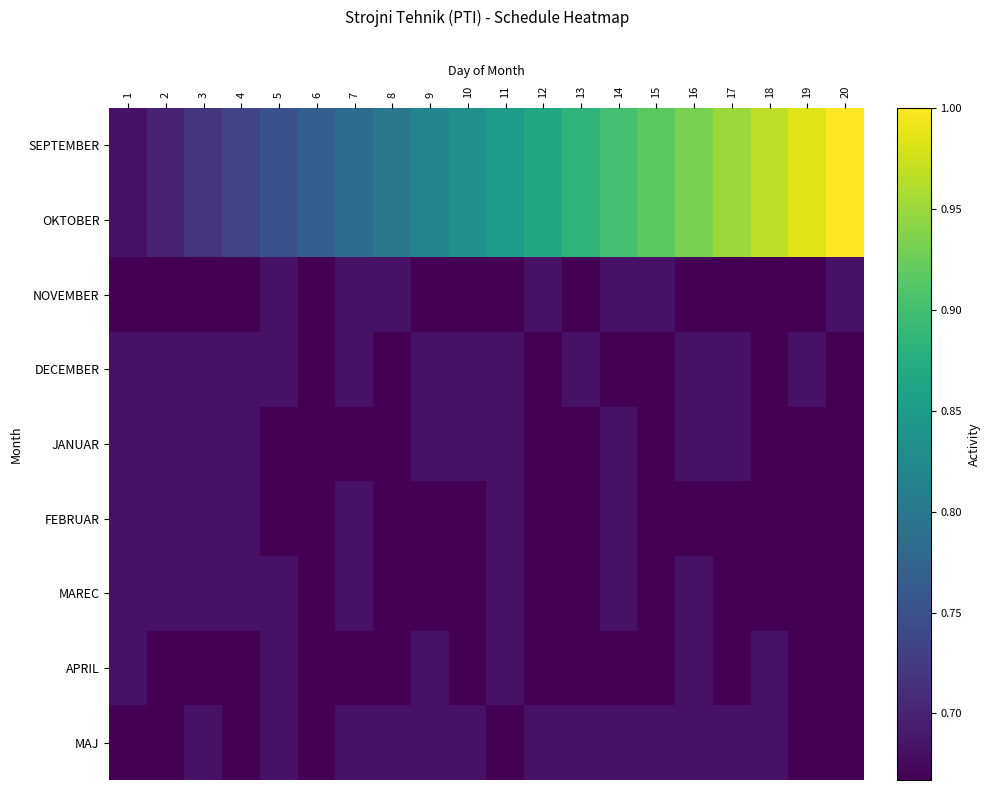

Between 3 and 11, which series saw the biggest shift?

SEPTEMBER